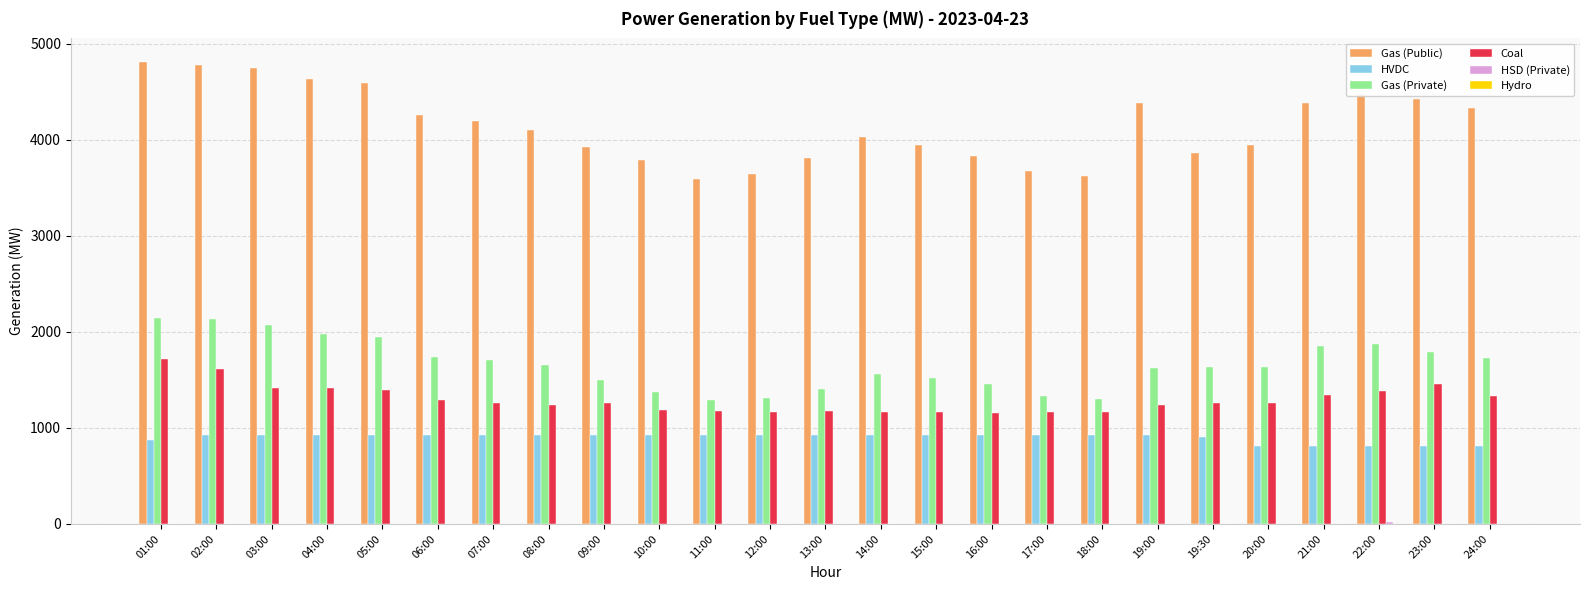

Are the bars grouped side by side (vs. stacked)?

Yes